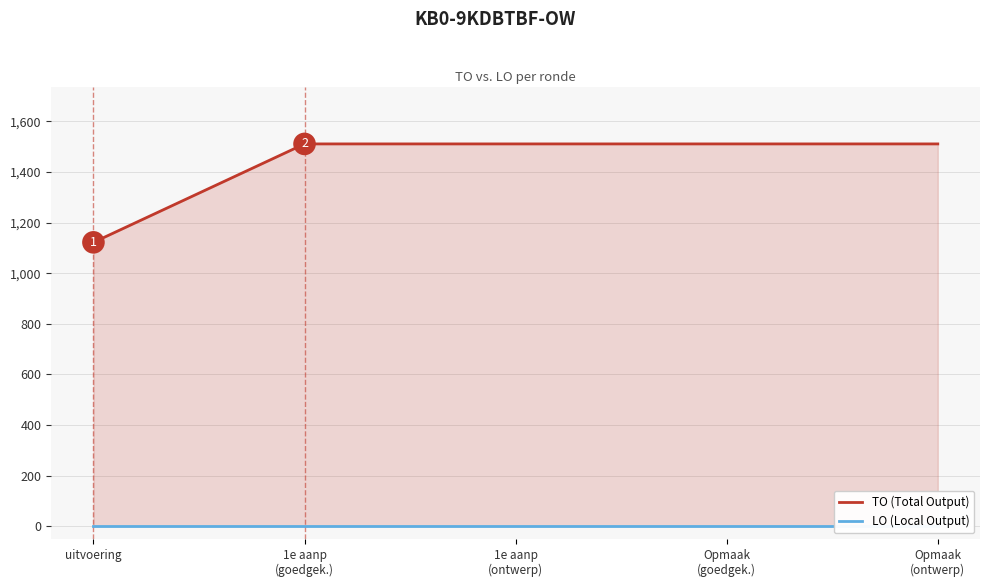

Which series has the largest Y range (max minus min)?

TO (Total Output)